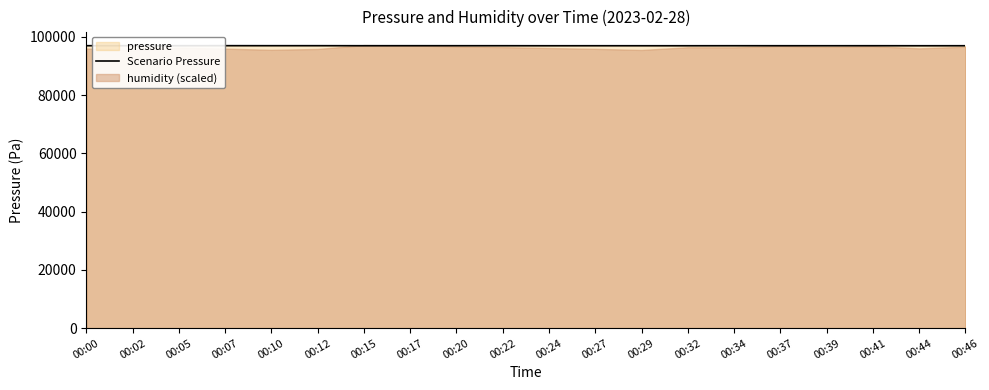

What is the value of the 18th point from the left?

96978.2